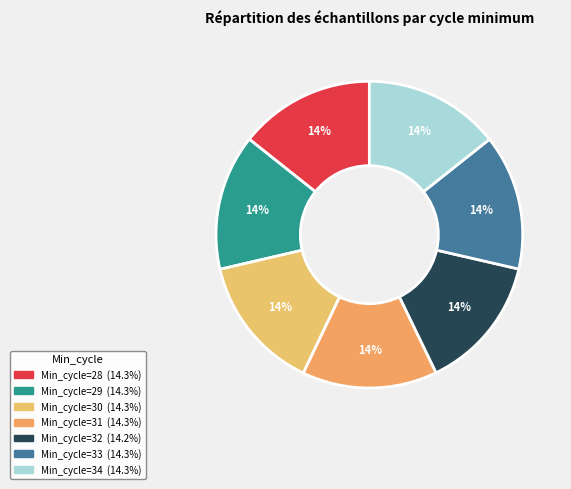

What is the smallest slice in the pie chart?

32